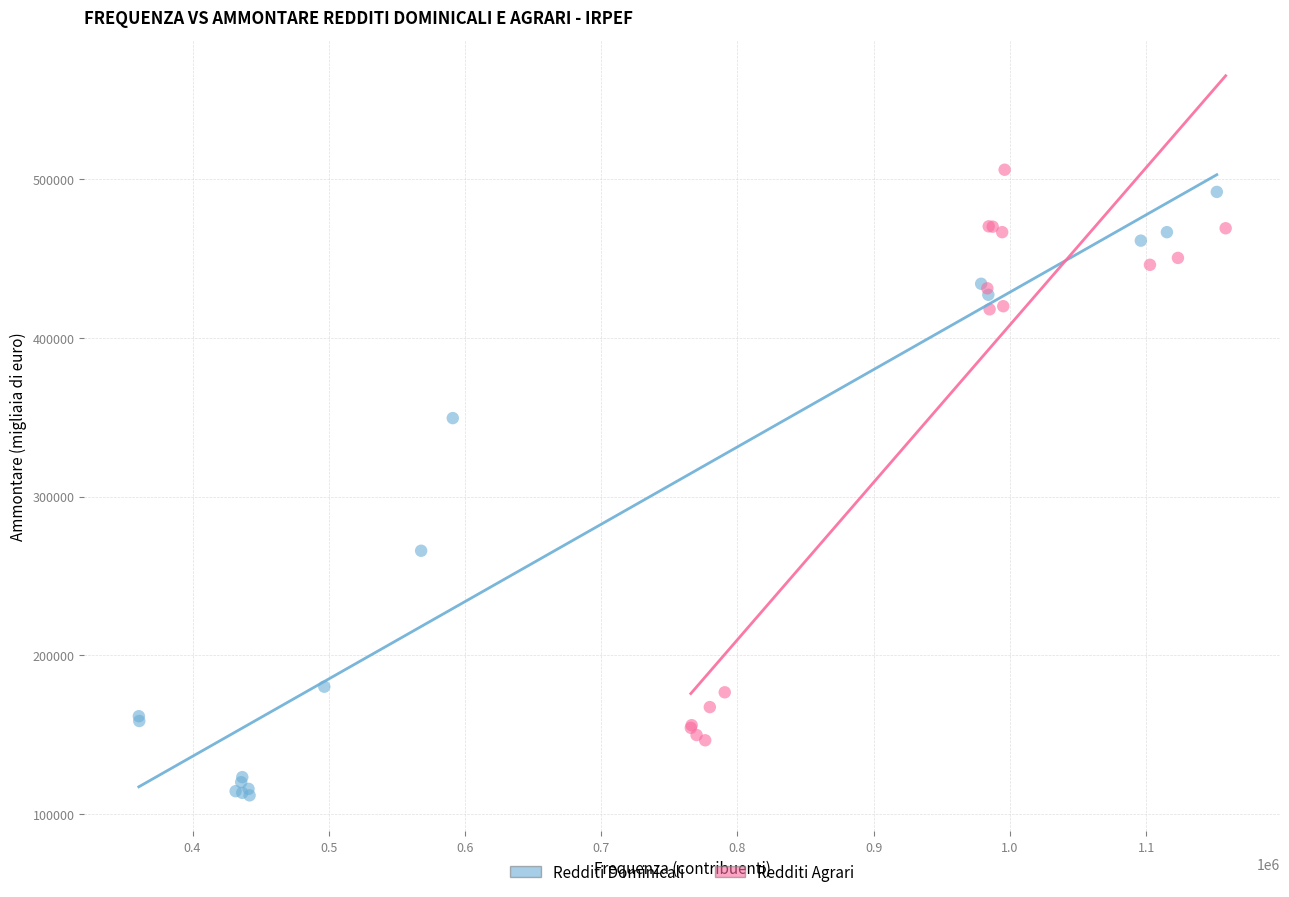

Which series reaches the maximum Y coordinate?

Redditi Agrari